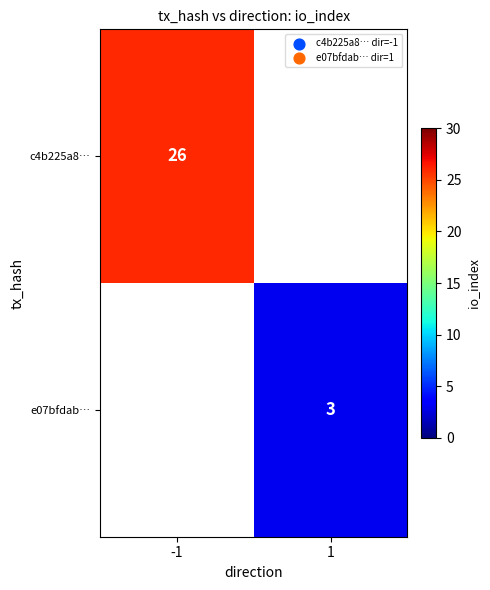

At which category does the chart reach its peak across all series?

-1